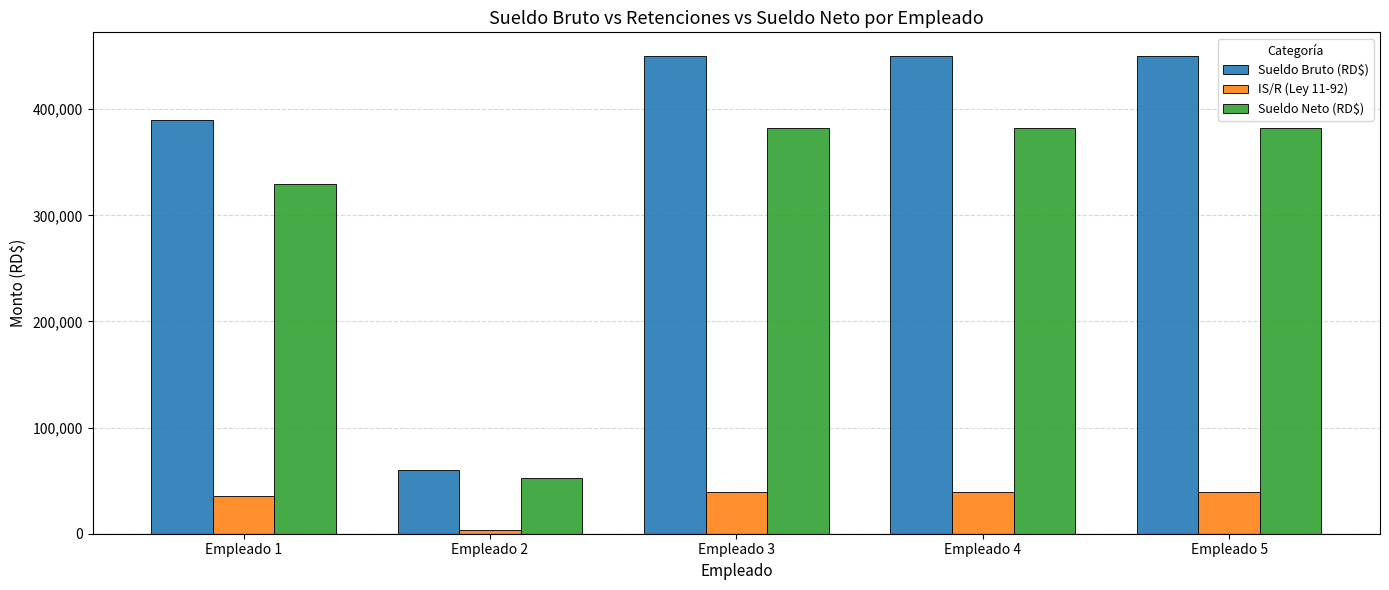

What is the greatest value displayed?

450000.0